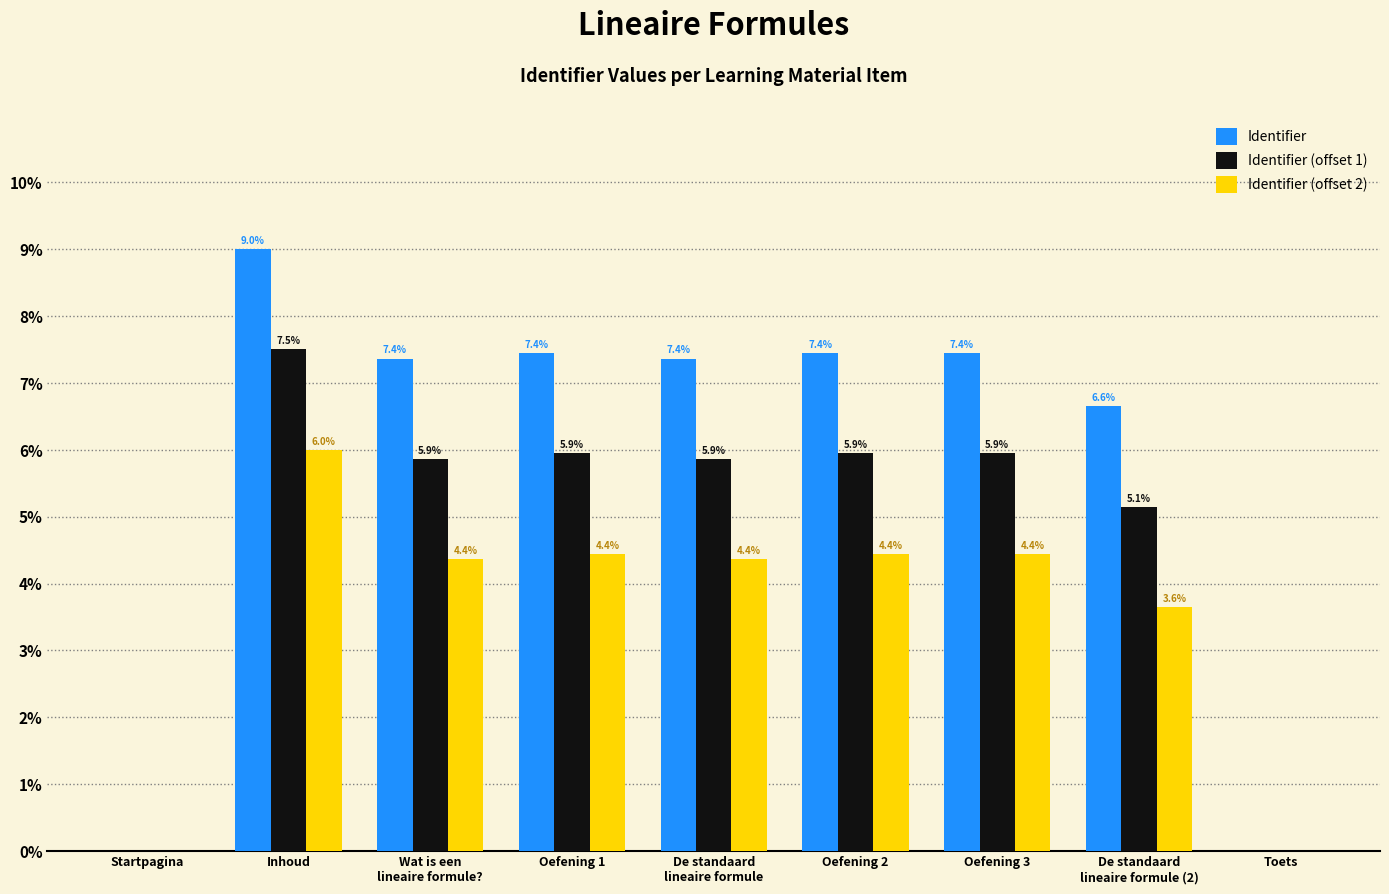

How many values in the Identifier series exceed 7?

6